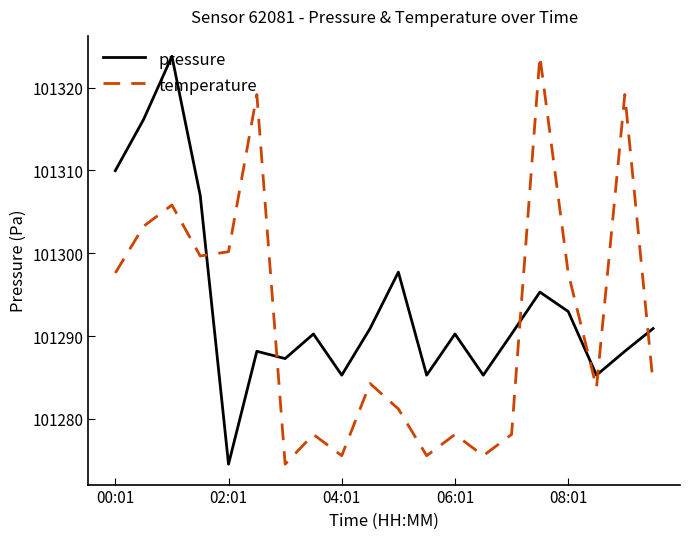

Which series ends up on top after the final intersection of temperature and pressure?

pressure